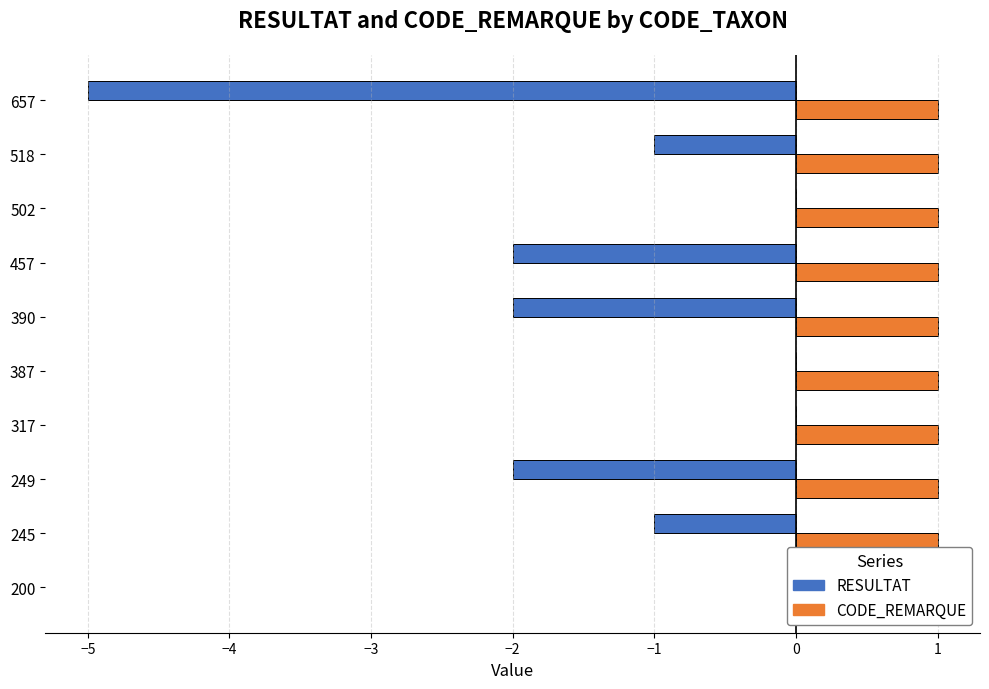

Is it true that RESULTAT equals -7.8 at 657?

False